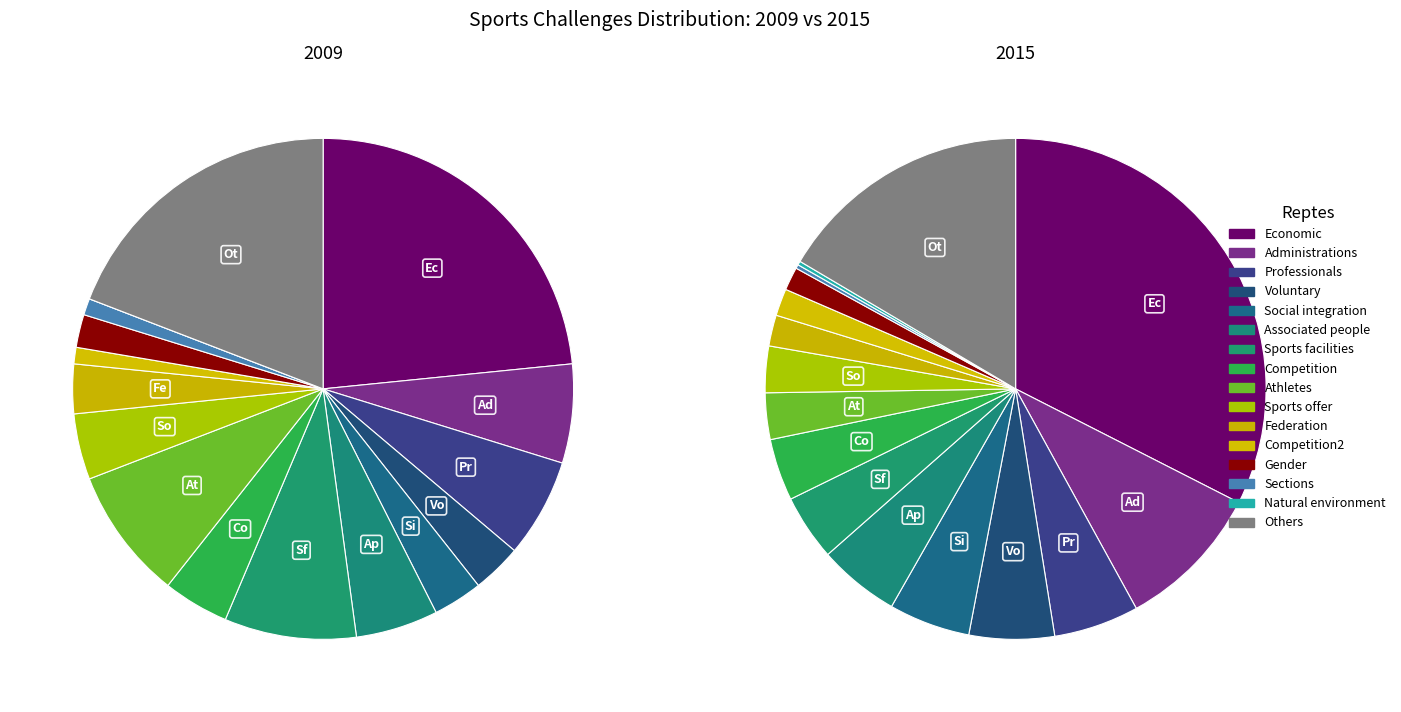

To the nearest percent, what is the difference between the largest and smallest slice percentages?

32%